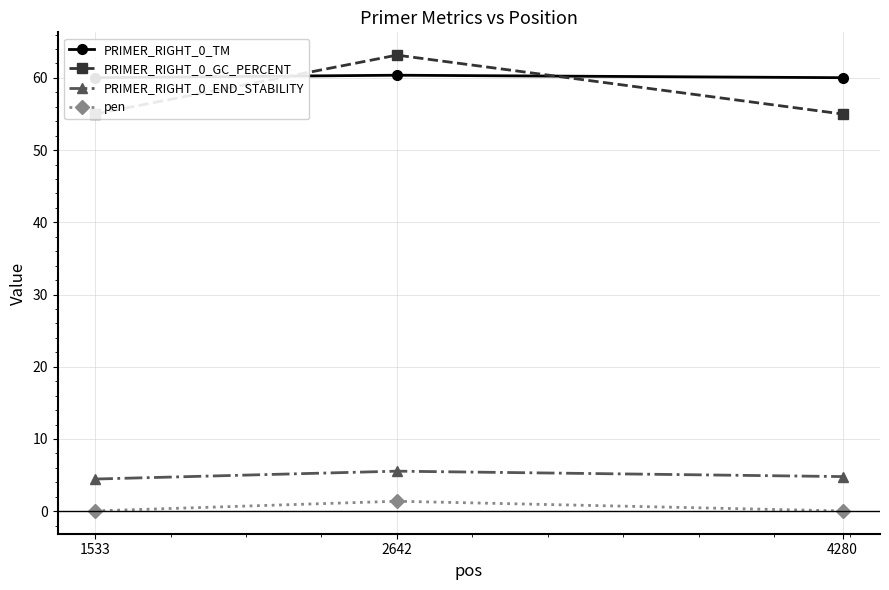

True or false: PRIMER_RIGHT_0_END_STABILITY has a value of 5.5 at 2642.

True